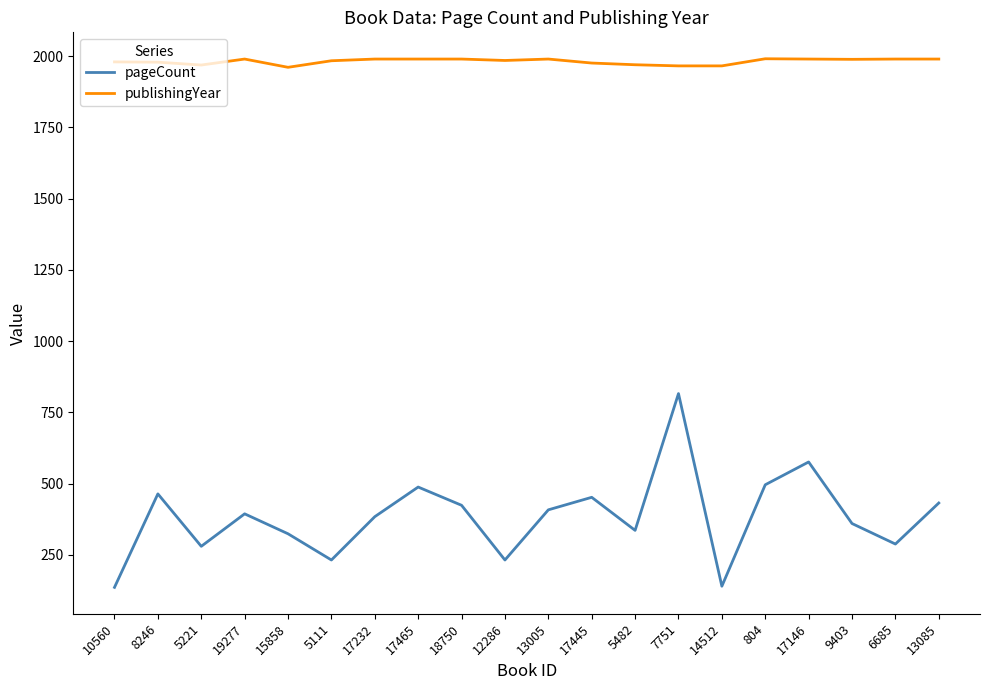

What is the highest value of the publishingYear series?

1991